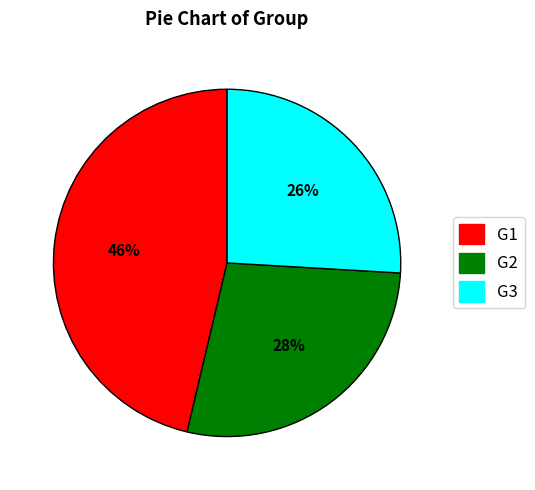

Between G1 and G2, which is larger?

G1